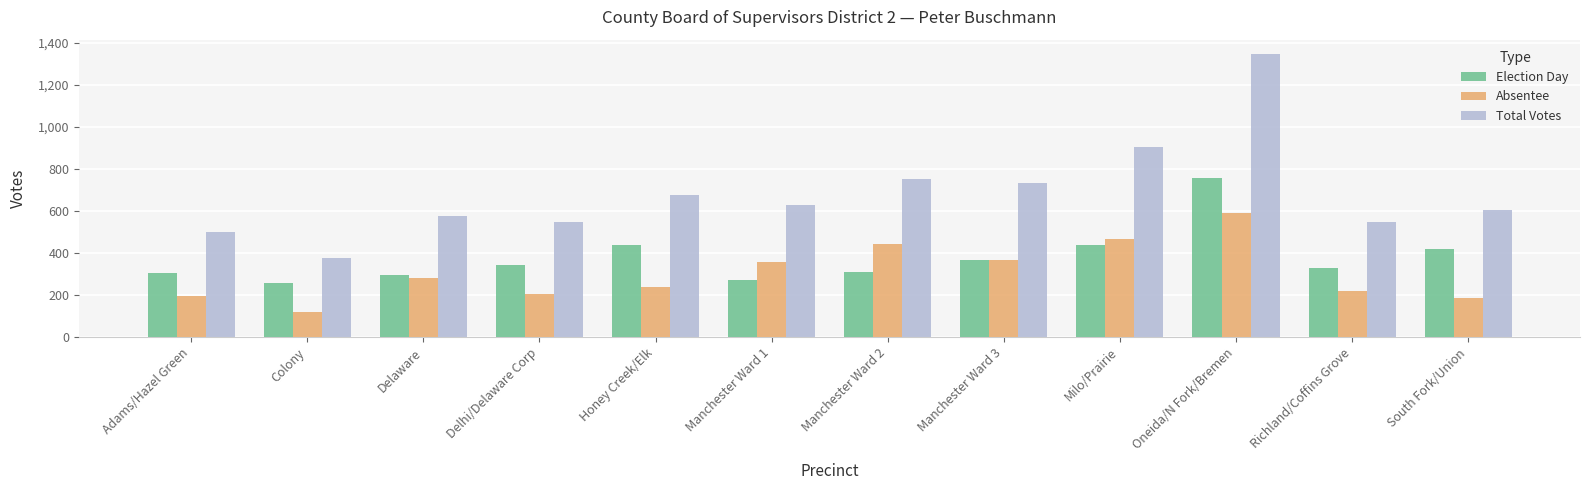

What is the label of the 2nd bar from the left?

Colony